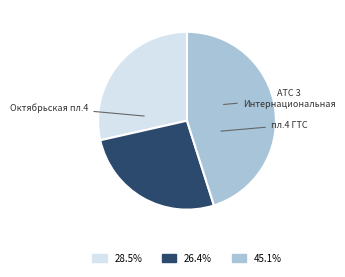

Does any single category account for the majority?

No